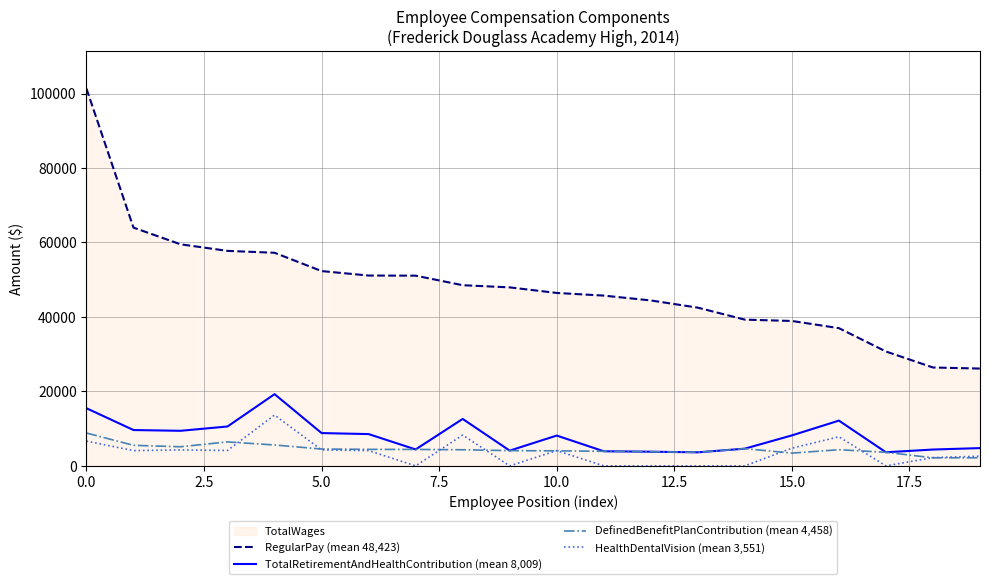

At how many categories does at least one series exceed 55718?

5